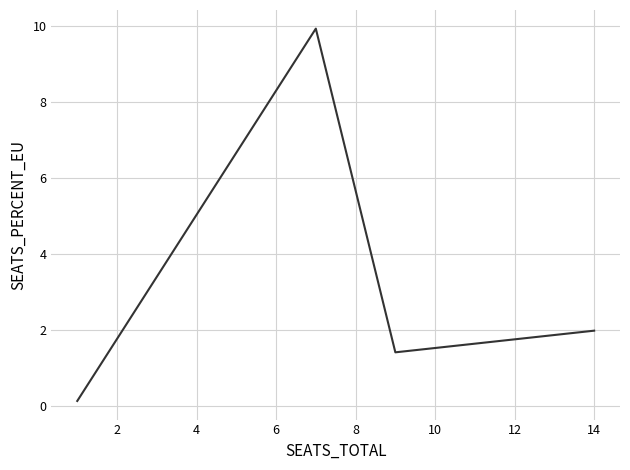

Is this an area chart (filled region under the line)?

No